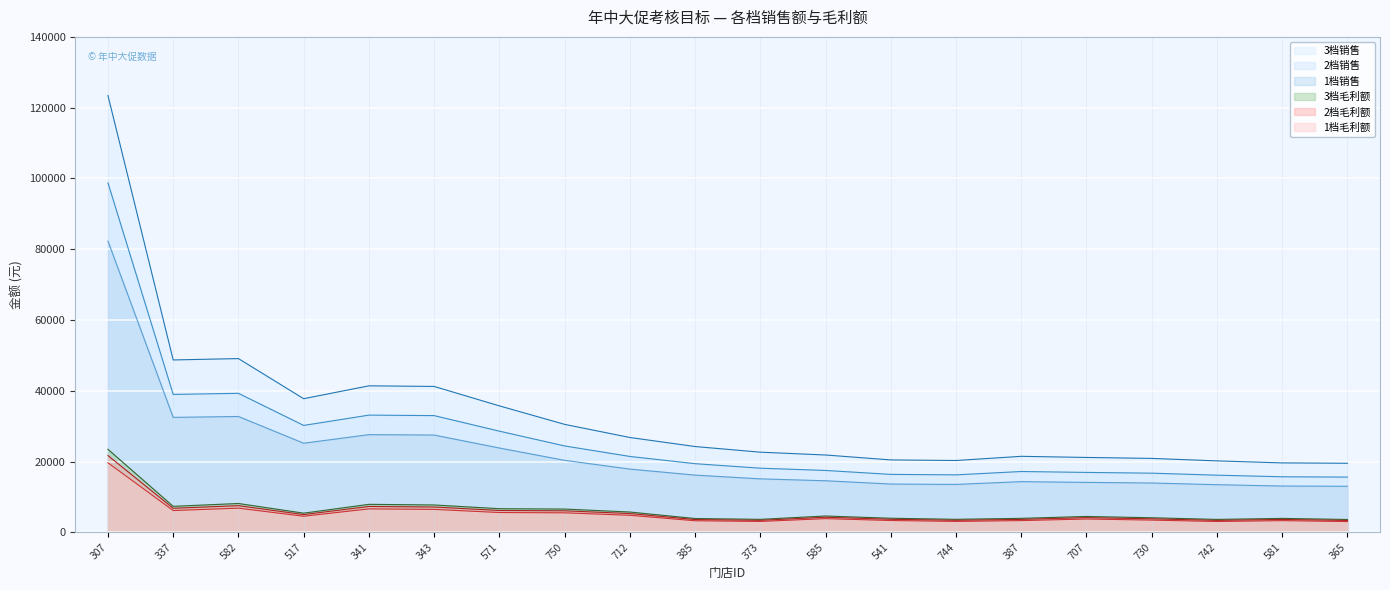

Is it true that 2档毛利额 equals 3669.6 at 541?

True